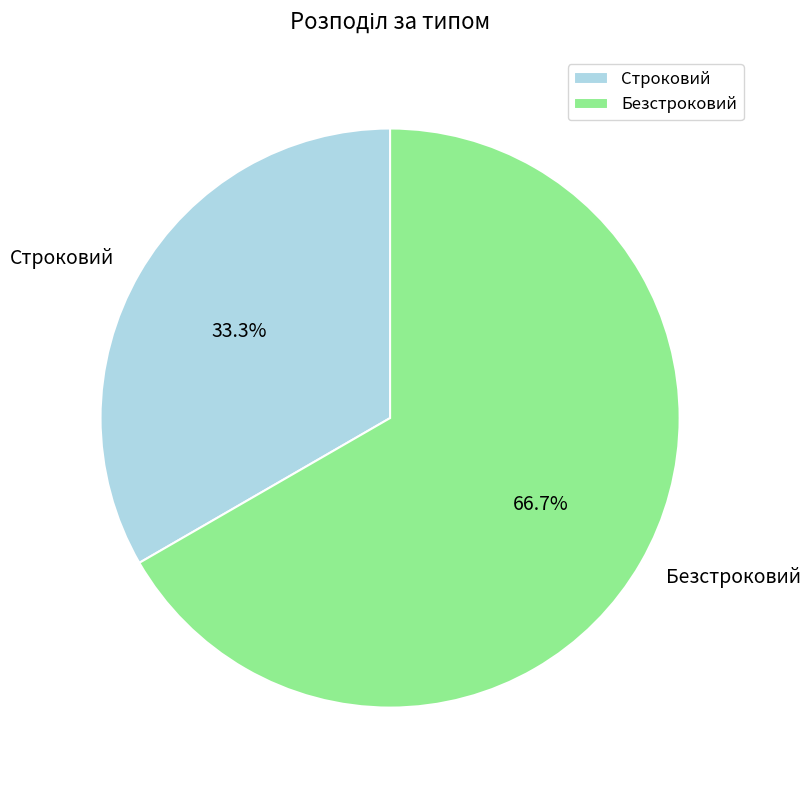

To the nearest percent, what is the difference between the largest and smallest slice percentages?

33%